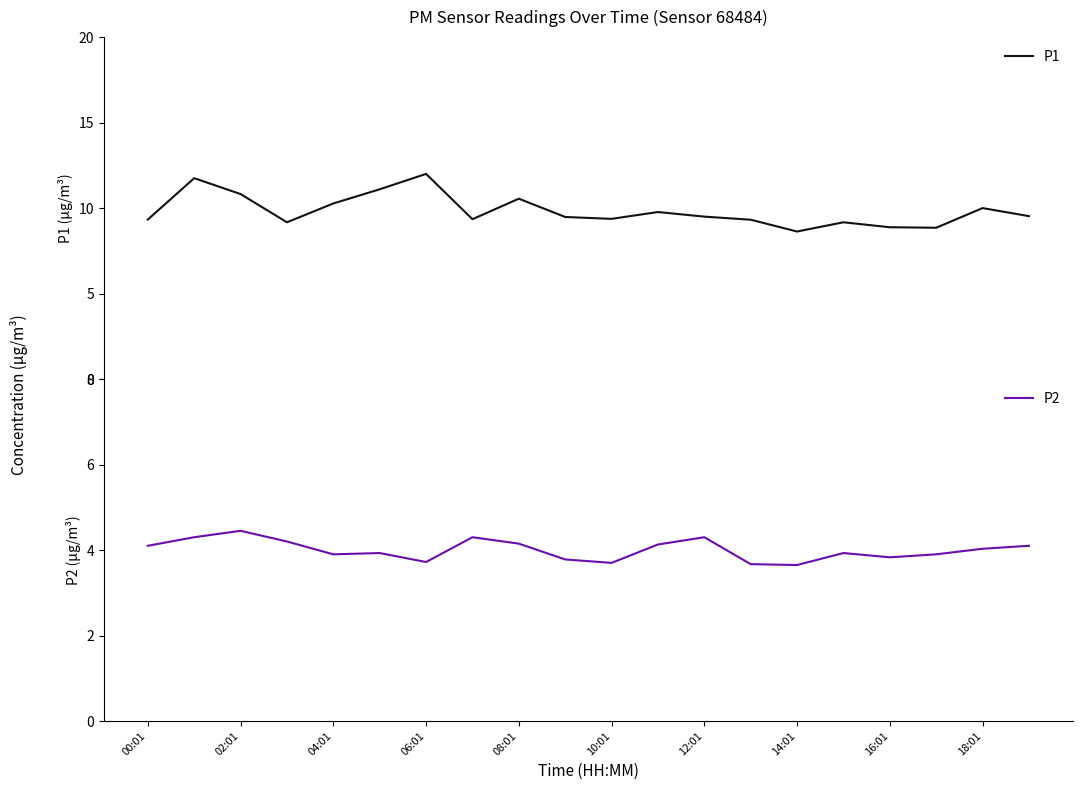

How many categories are shown in the chart?

20